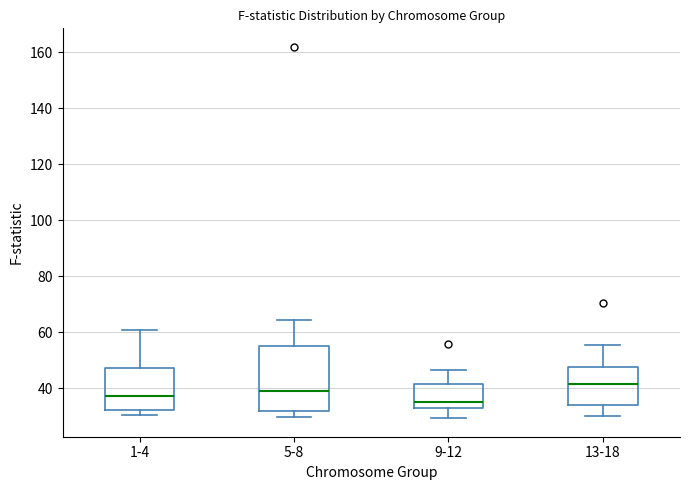

Reading left to right, read every box against the y-axis: the position of its median line, the range the box covers, and the ends of its whiskers. The values are not printed on the chart, so give them approximately, as read against the axis.

1-4: median 38, box 32 to 48, whiskers 30 to 60
5-8: median 40, box 32 to 54, whiskers 30 to 64
9-12: median 36, box 32 to 42, whiskers 30 to 46
13-18: median 42, box 34 to 48, whiskers 30 to 56